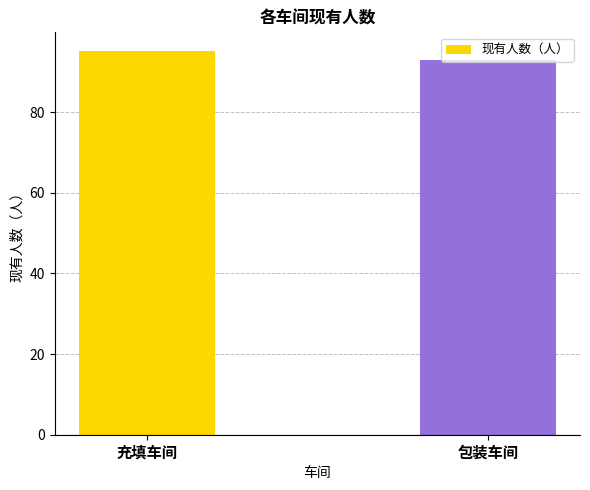

What is the change in value from 充填车间 to 包装车间?

-2